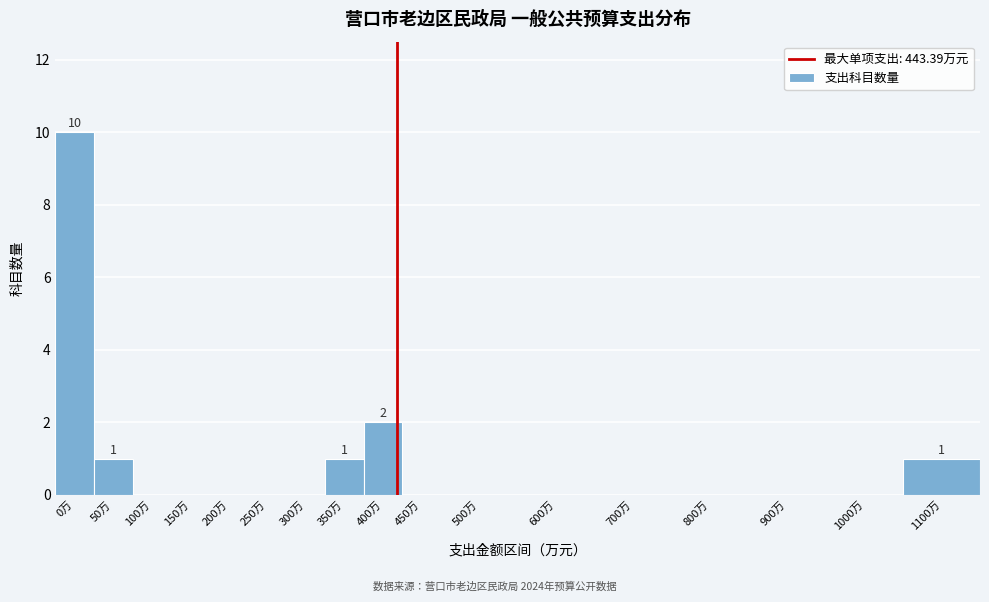

Reading left to right, transcribe all the data shown in this chart.

0万=10	50万=1	100万=0	150万=0	200万=0	250万=0	300万=0	350万=1	400万=2	450万=0	500万=0	600万=0	700万=0	800万=0	900万=0	1000万=0	1100万=1